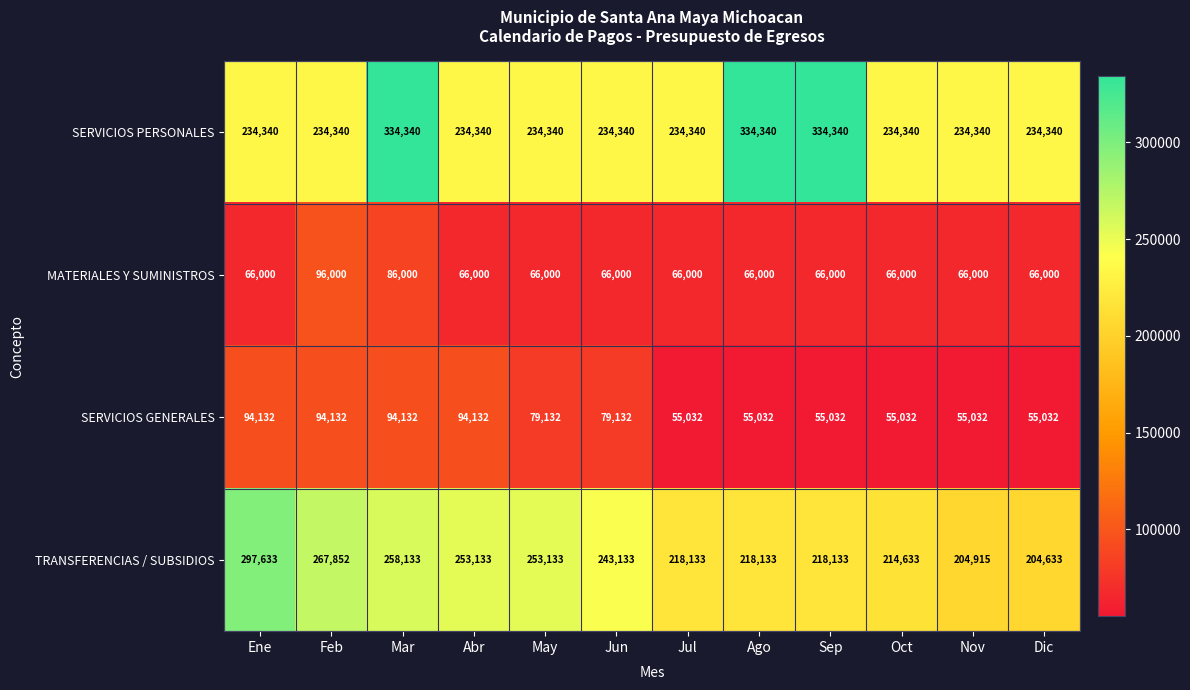

What is the difference between the maximum and minimum values in the TRANSFERENCIAS / SUBSIDIOS series?

93000